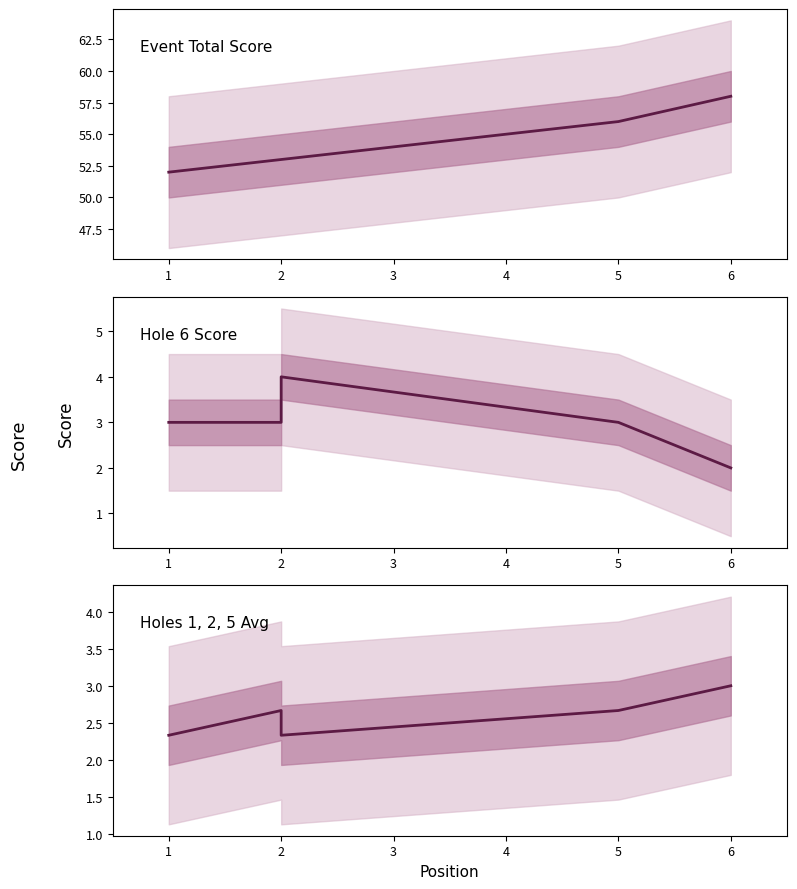

What is the value of the hole_avg_line point at the 6th from the left?

3.0